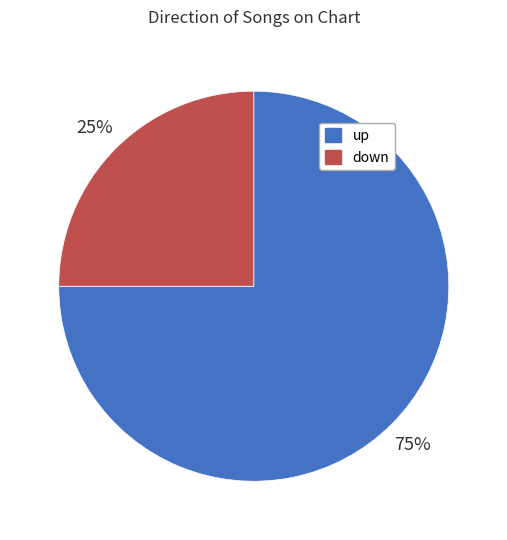

Is the sum of up and down greater than half?

Yes